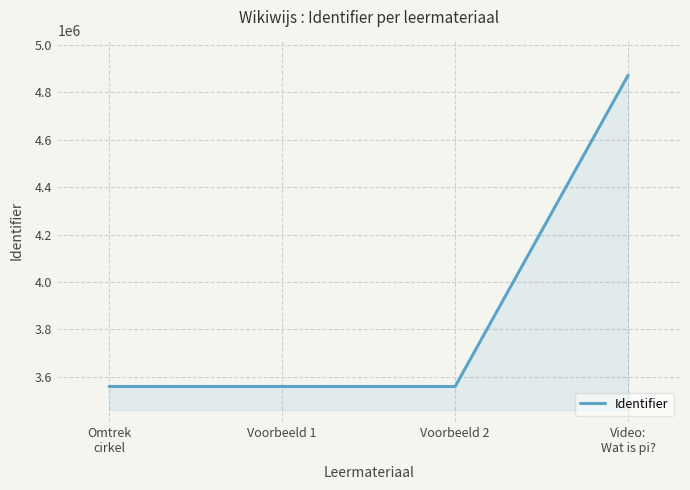

What is the minimum value shown in the chart?

3559201